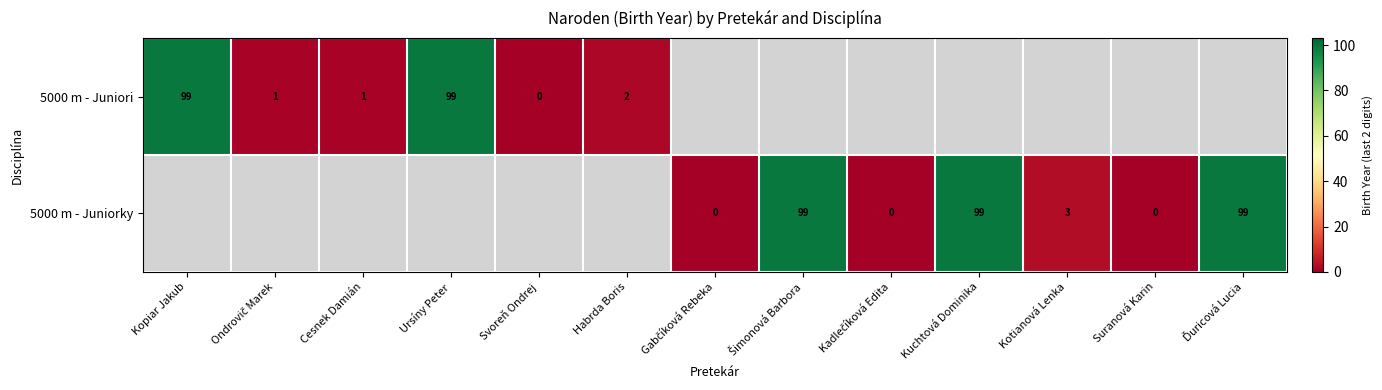

At how many categories does at least one series exceed 40?

5